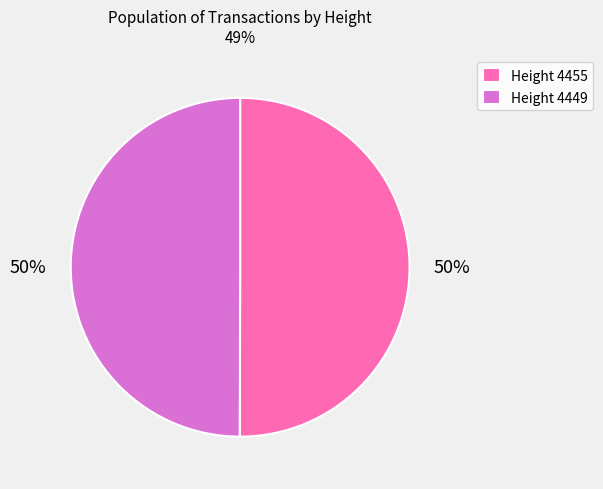

Is the sum of Height 4449 and Height 4455 greater than half?

Yes